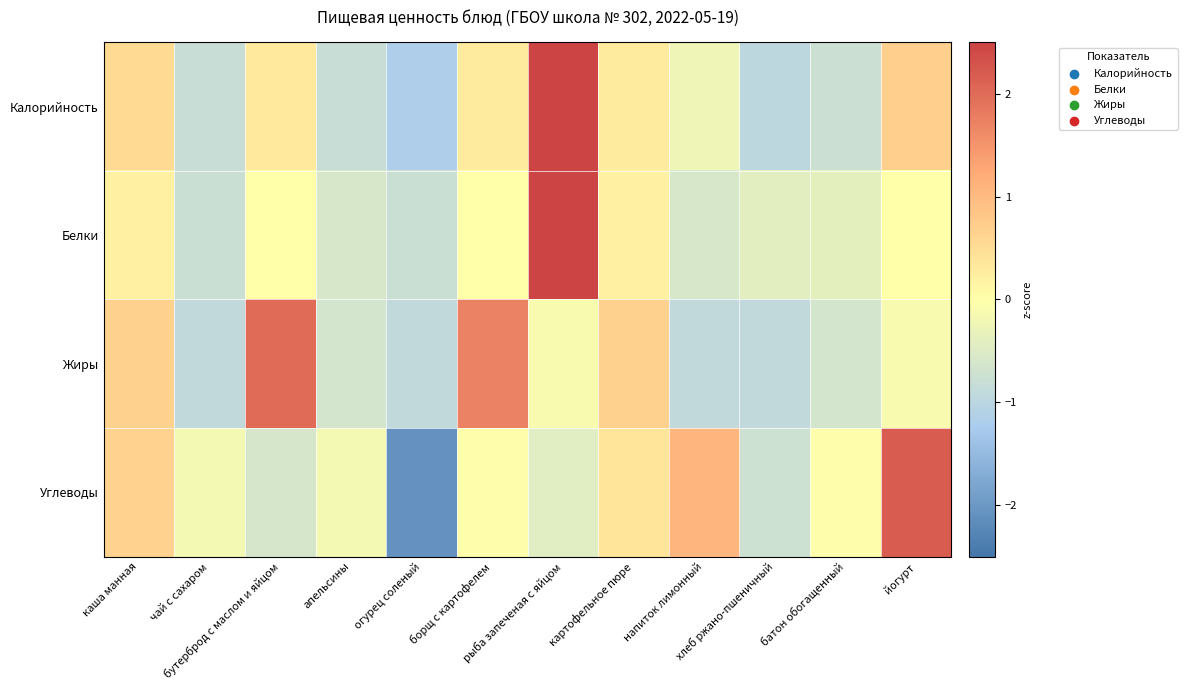

Which label corresponds to the largest value in the chart?

рыба запеченая с яйцом